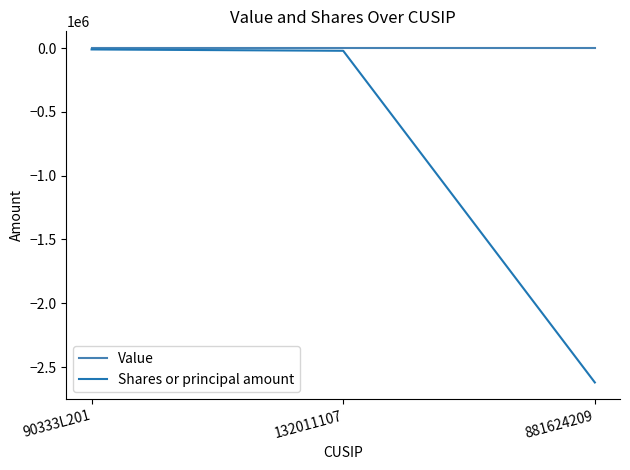

Which series has the largest total across all categories?

Value